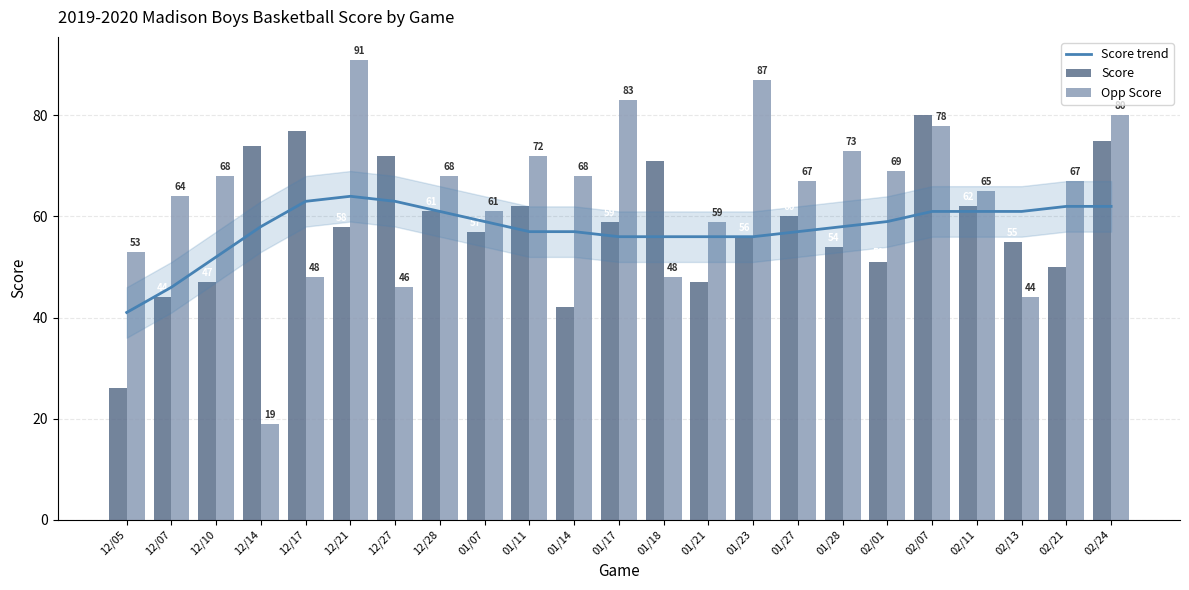

List the series in order of their peak value, highest first.

Opp Score, Score, Score trend